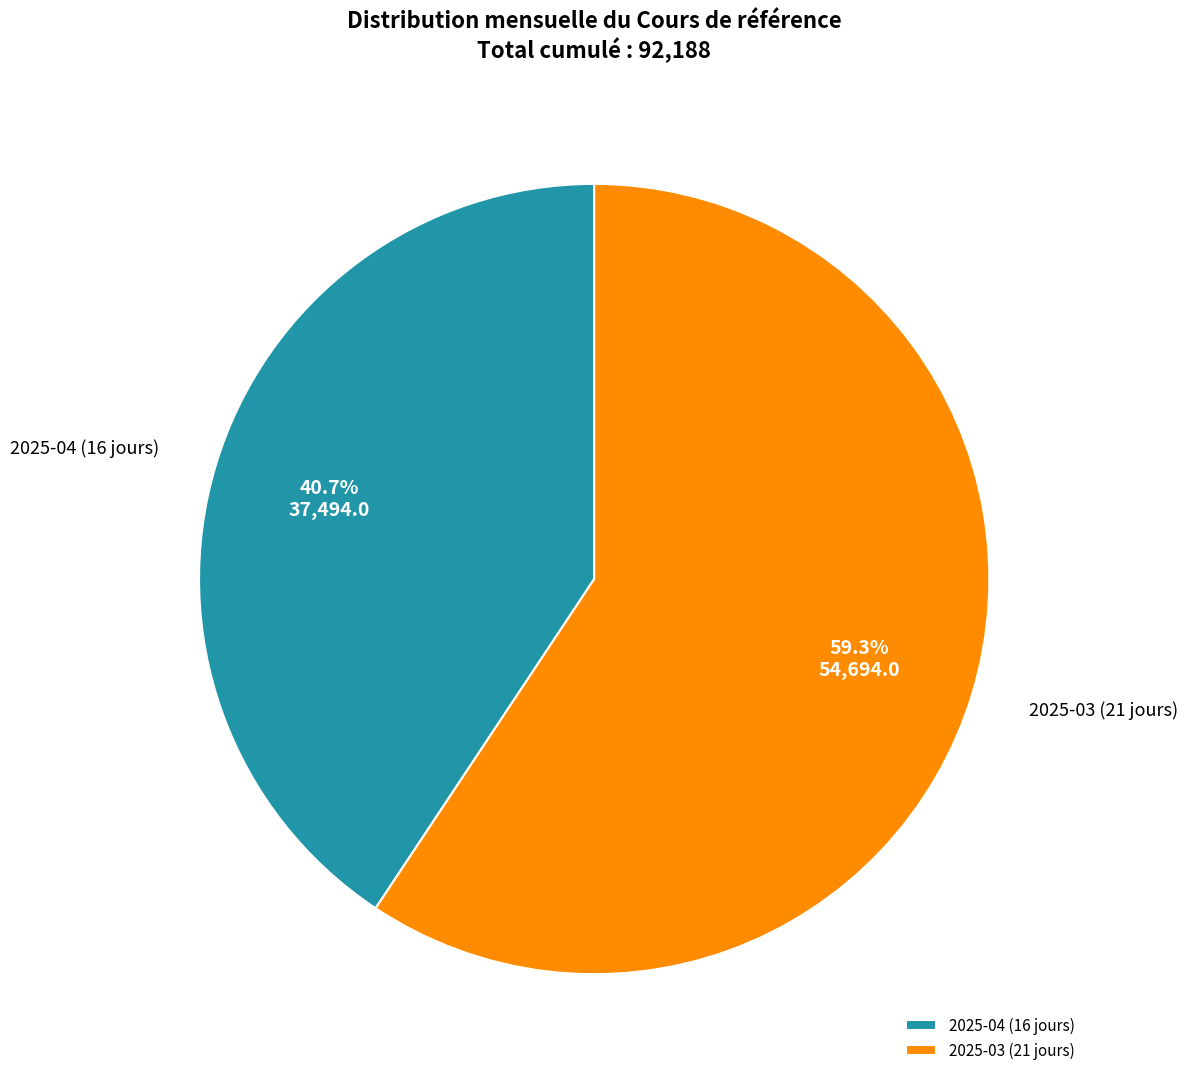

Between 2025-03 (21 jours) and 2025-04 (16 jours), which is larger?

2025-03 (21 jours)